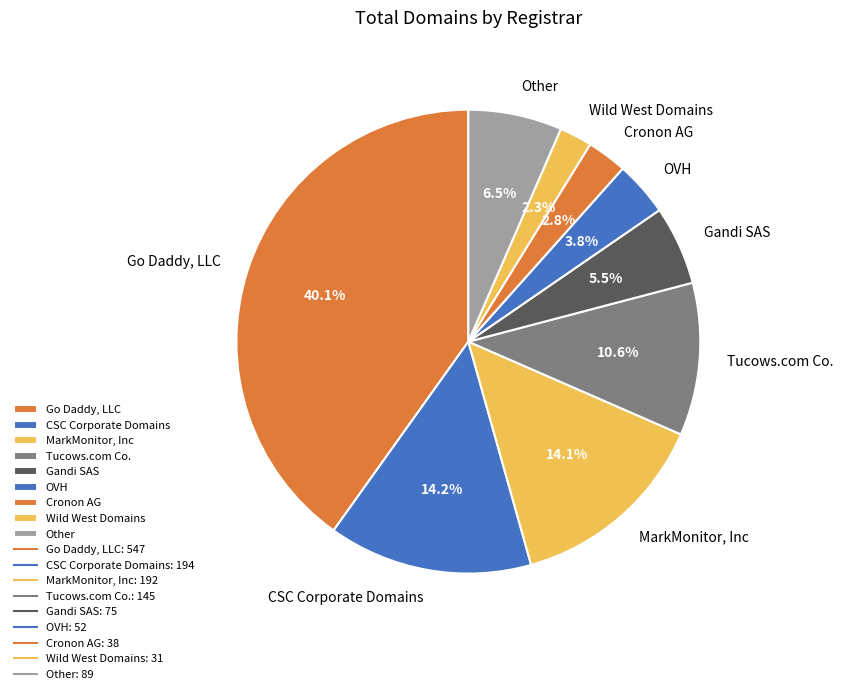

Does Tucows.com Co. represent more than half of the total?

No